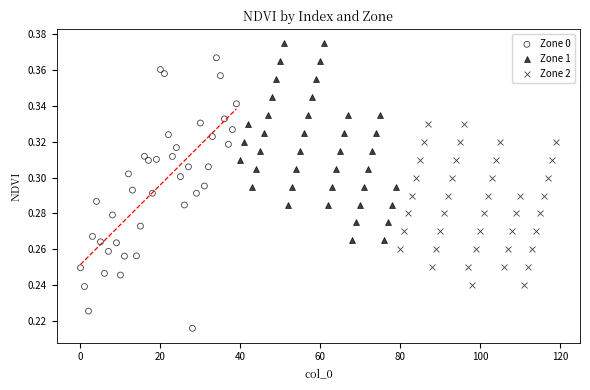

Which series has the widest spread of Y values?

Zone 0